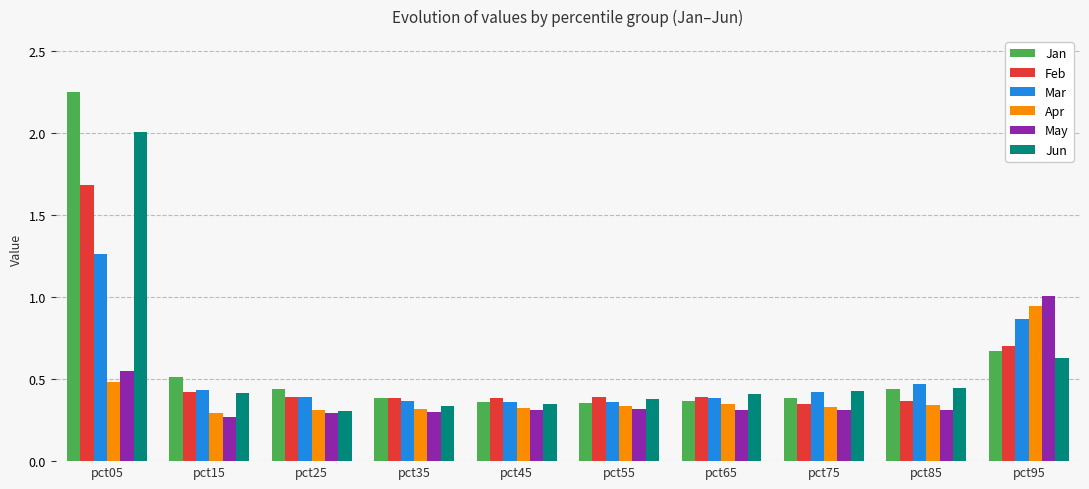

What is the highest value of the Jun series?

2.0